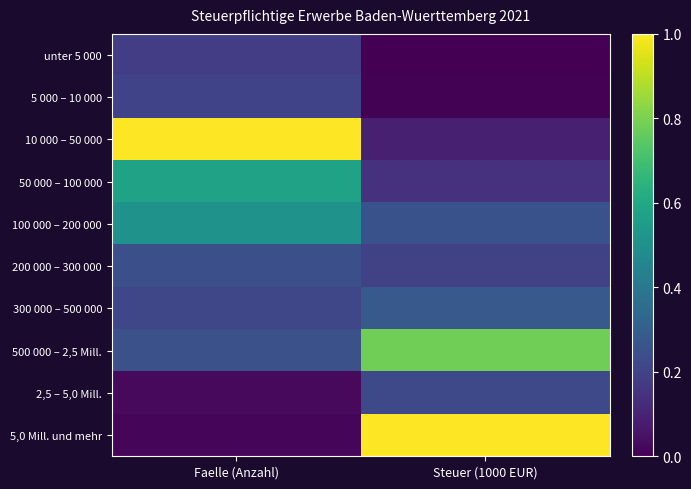

At how many categories does at least one series exceed 0?

2